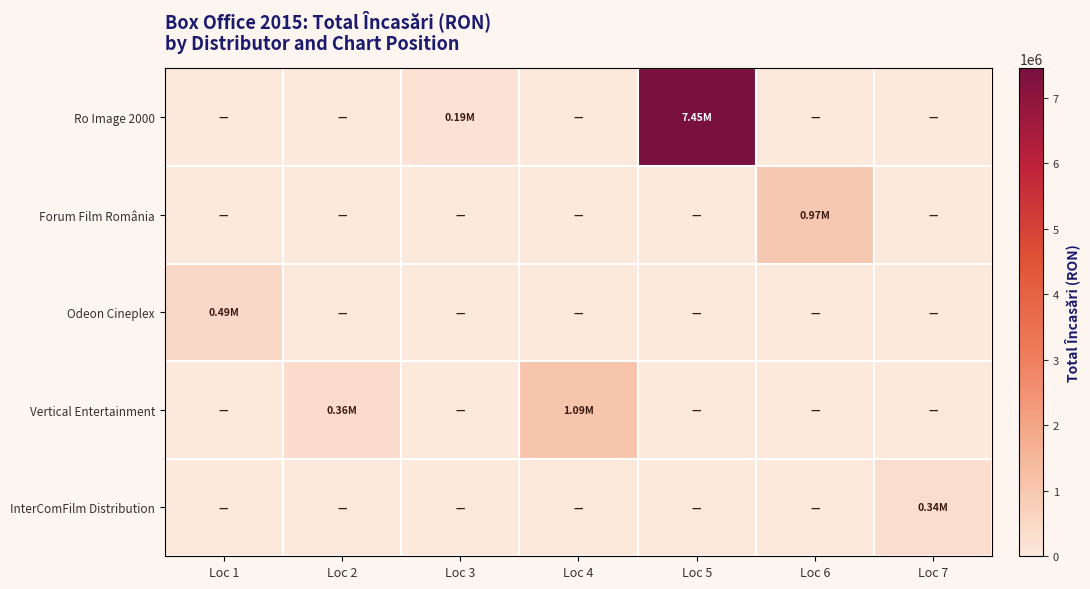

Between Loc 1 and Loc 6, which series saw the biggest shift?

Forum Film România